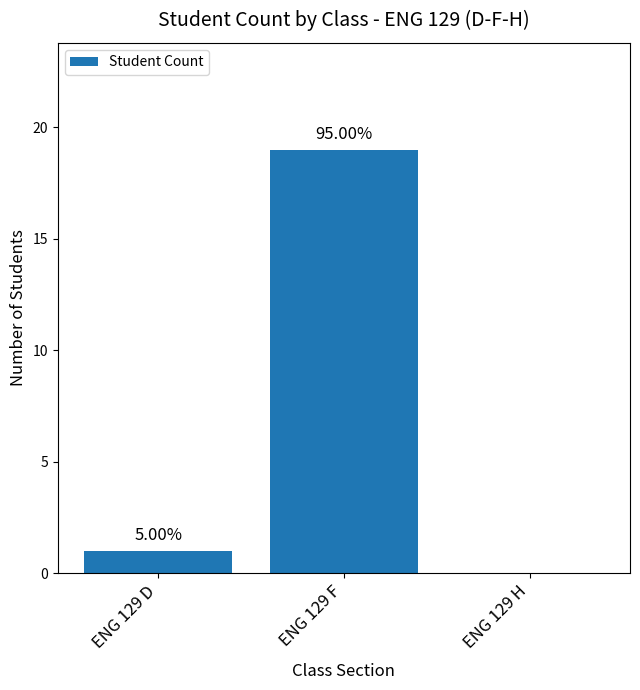

Reading left to right, extract all data points from this chart.

1	19	0